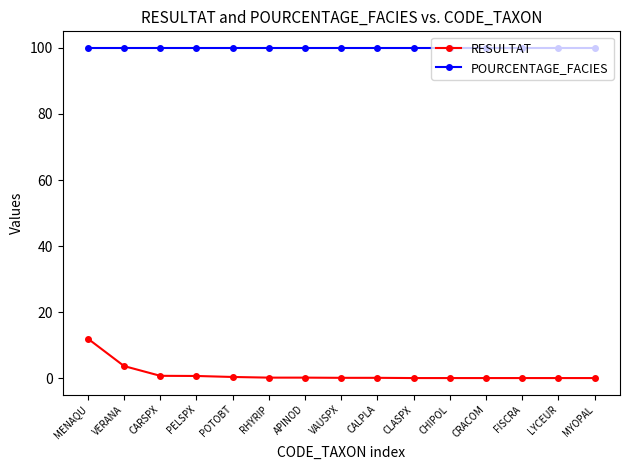

How many lines are shown in the chart?

2